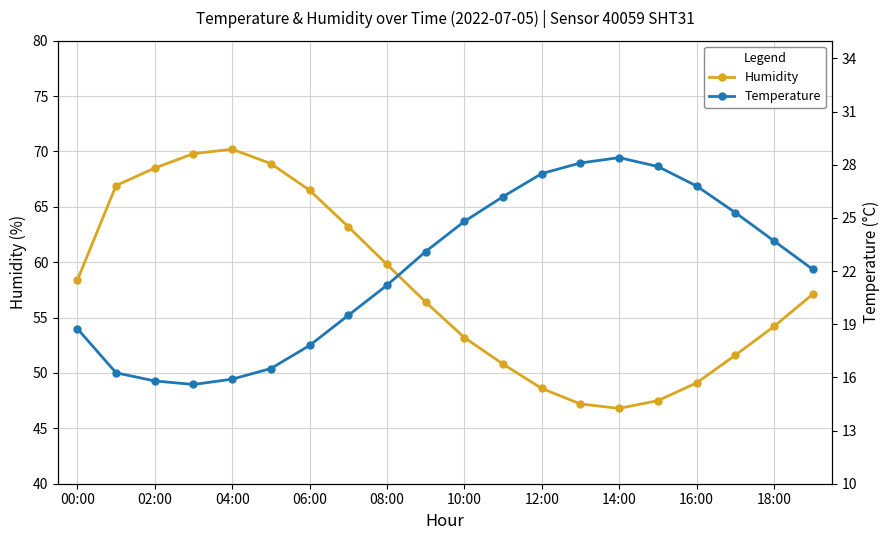

What is the highest value of the Humidity series?

70.2